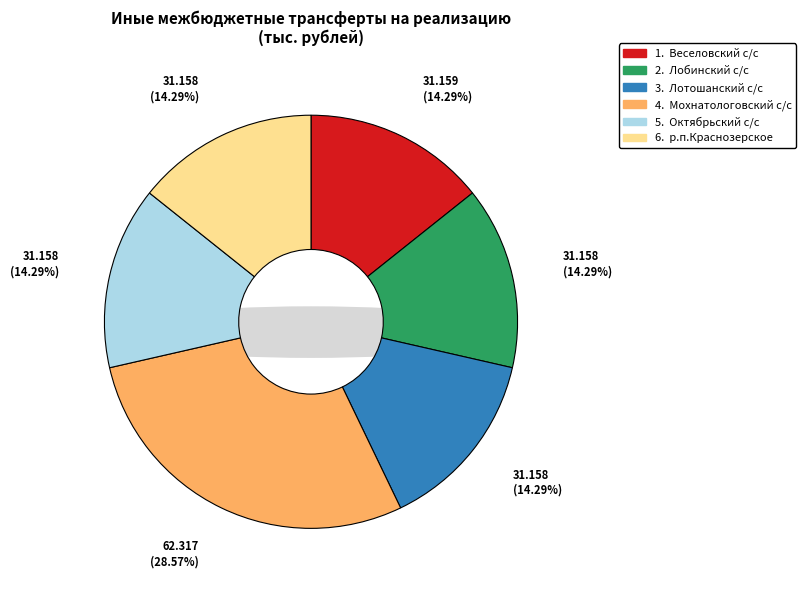

What percentage is NOT represented by Лобинский с/с?

85.7%